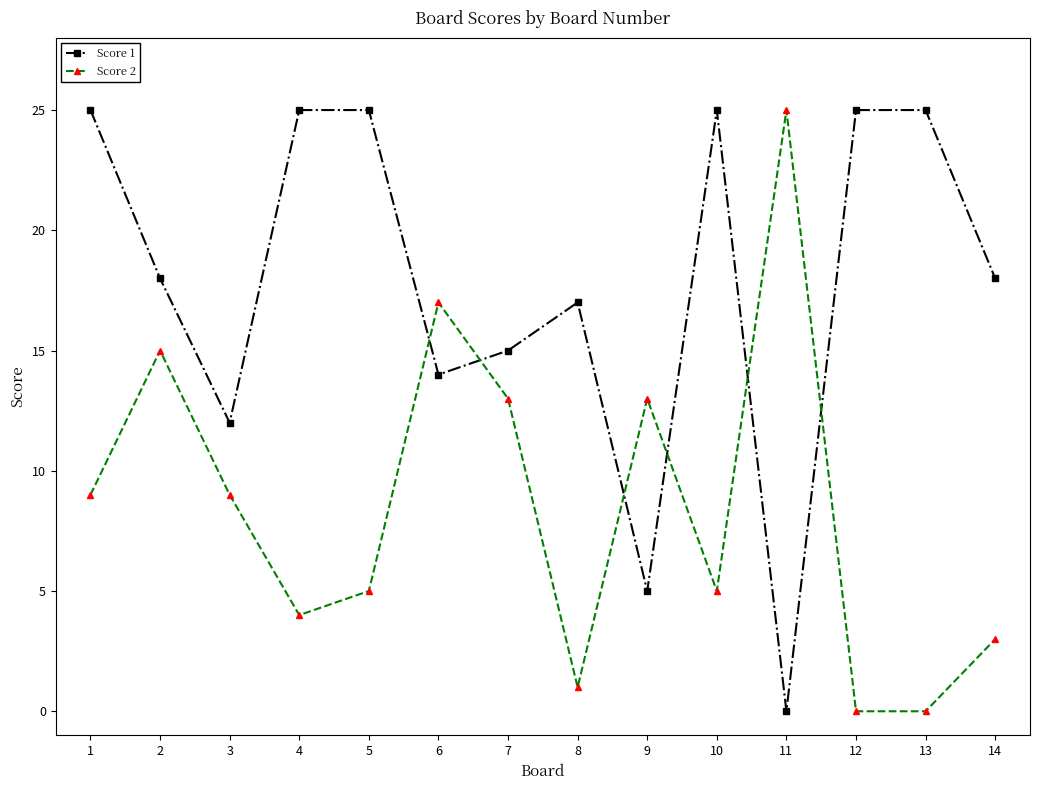

What is the difference between the second highest and minimum values in the Score 2 series?

17